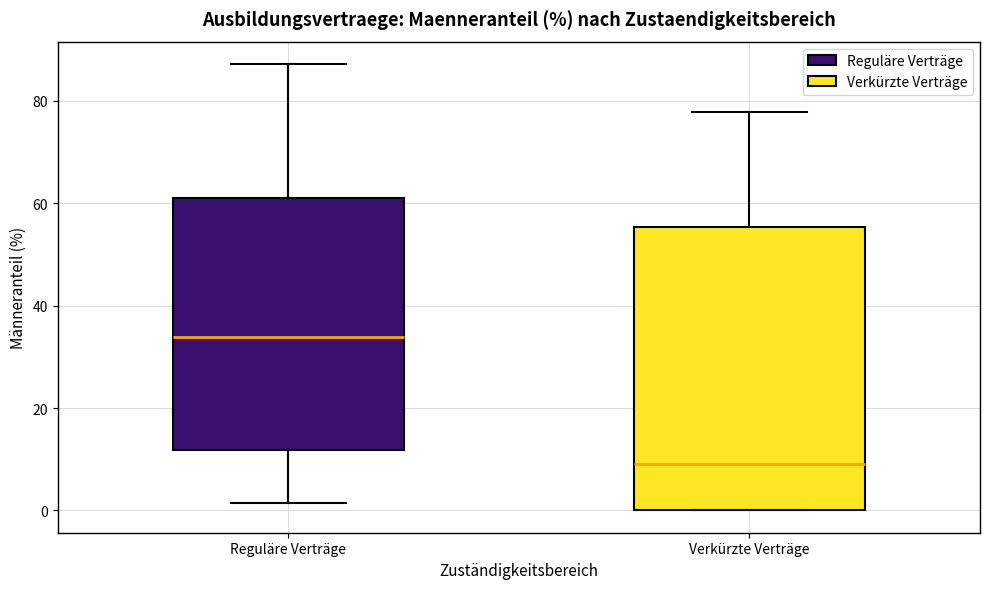

Where is the upper edge of the box for Verkürzte Verträge on the y-axis? The values are not printed on the chart, so give them approximately, as read against the axis.

56